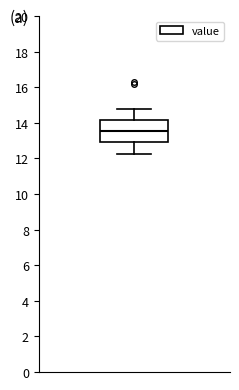

Read this box plot against the y-axis: the position of the median line, the range covered by the box, and the ends of both whiskers. The values are not printed on the chart, so give them approximately, as read against the axis.

median 13.6, box 13.0 to 14.2, whiskers 12.2 to 14.8